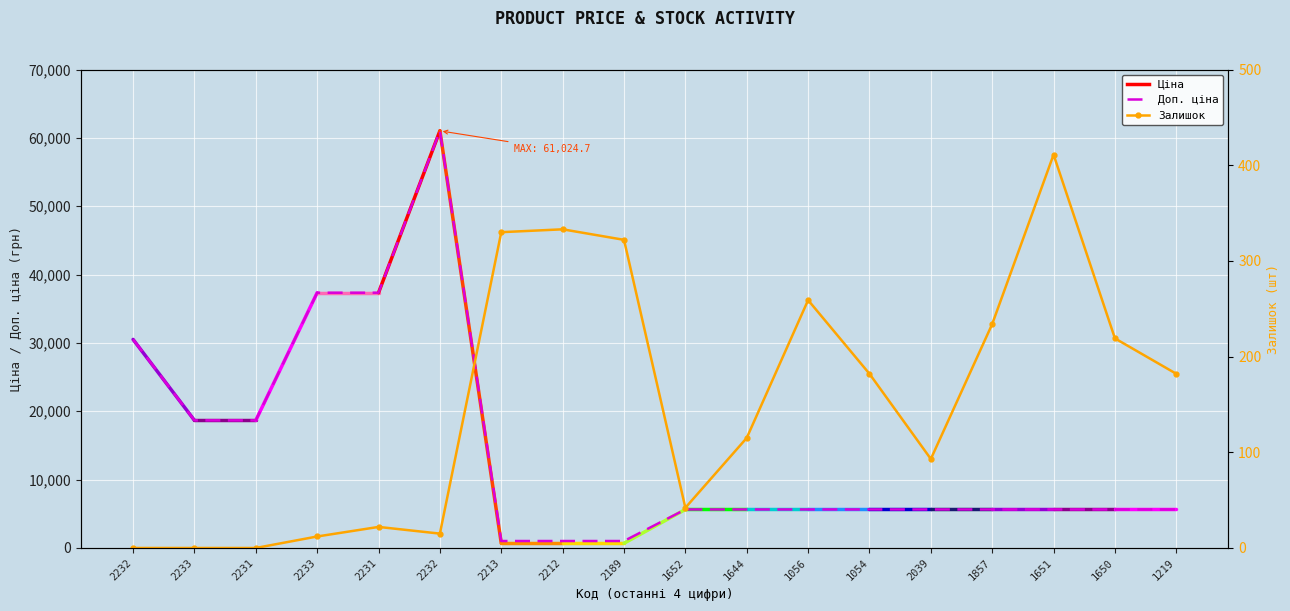

What is the sum of the Доп. ціна values at 2231 and 1650?

42979.0